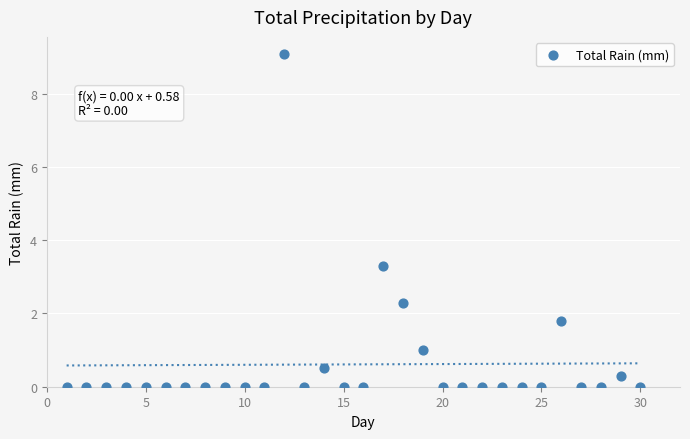

What is the range of Y values (max minus min)?

9.1